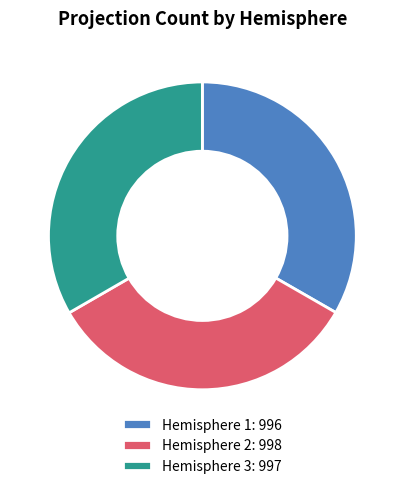

Is it true that Hemisphere 3: 997 is 33% of the pie?

True